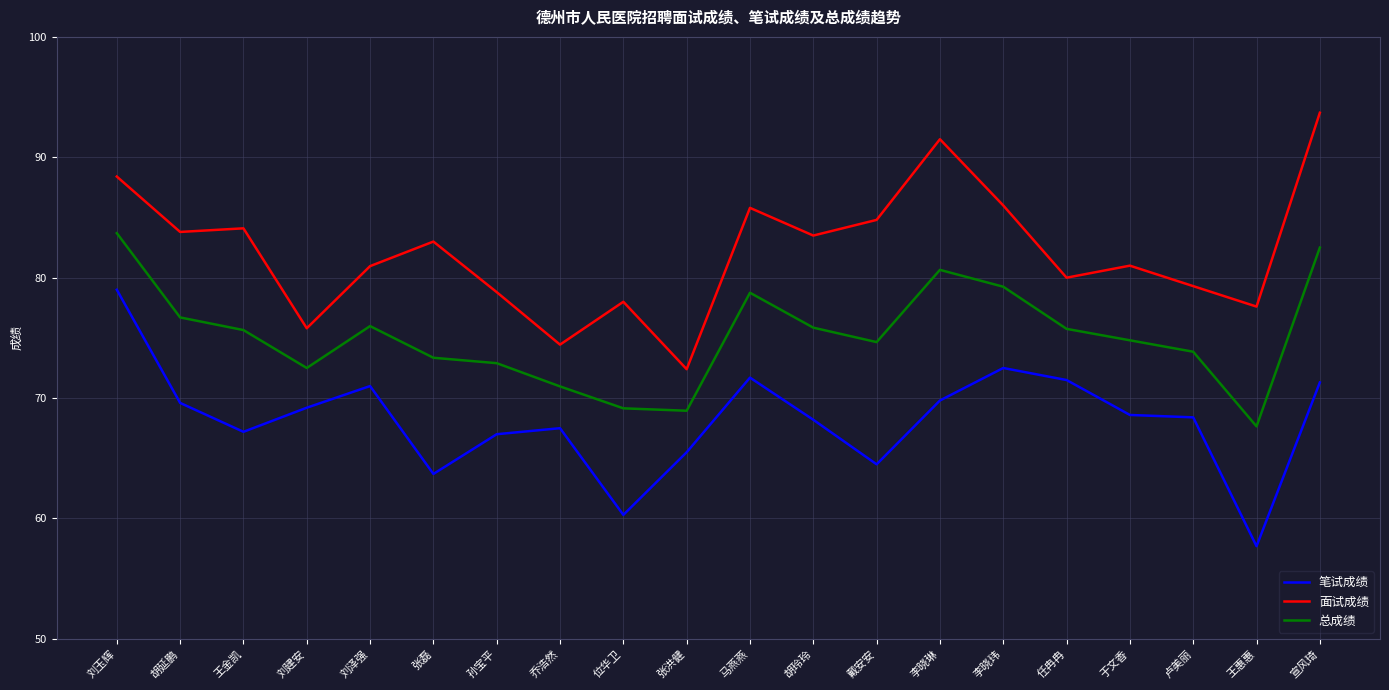

What is the difference between the highest and lowest values at 卢美丽?

10.9